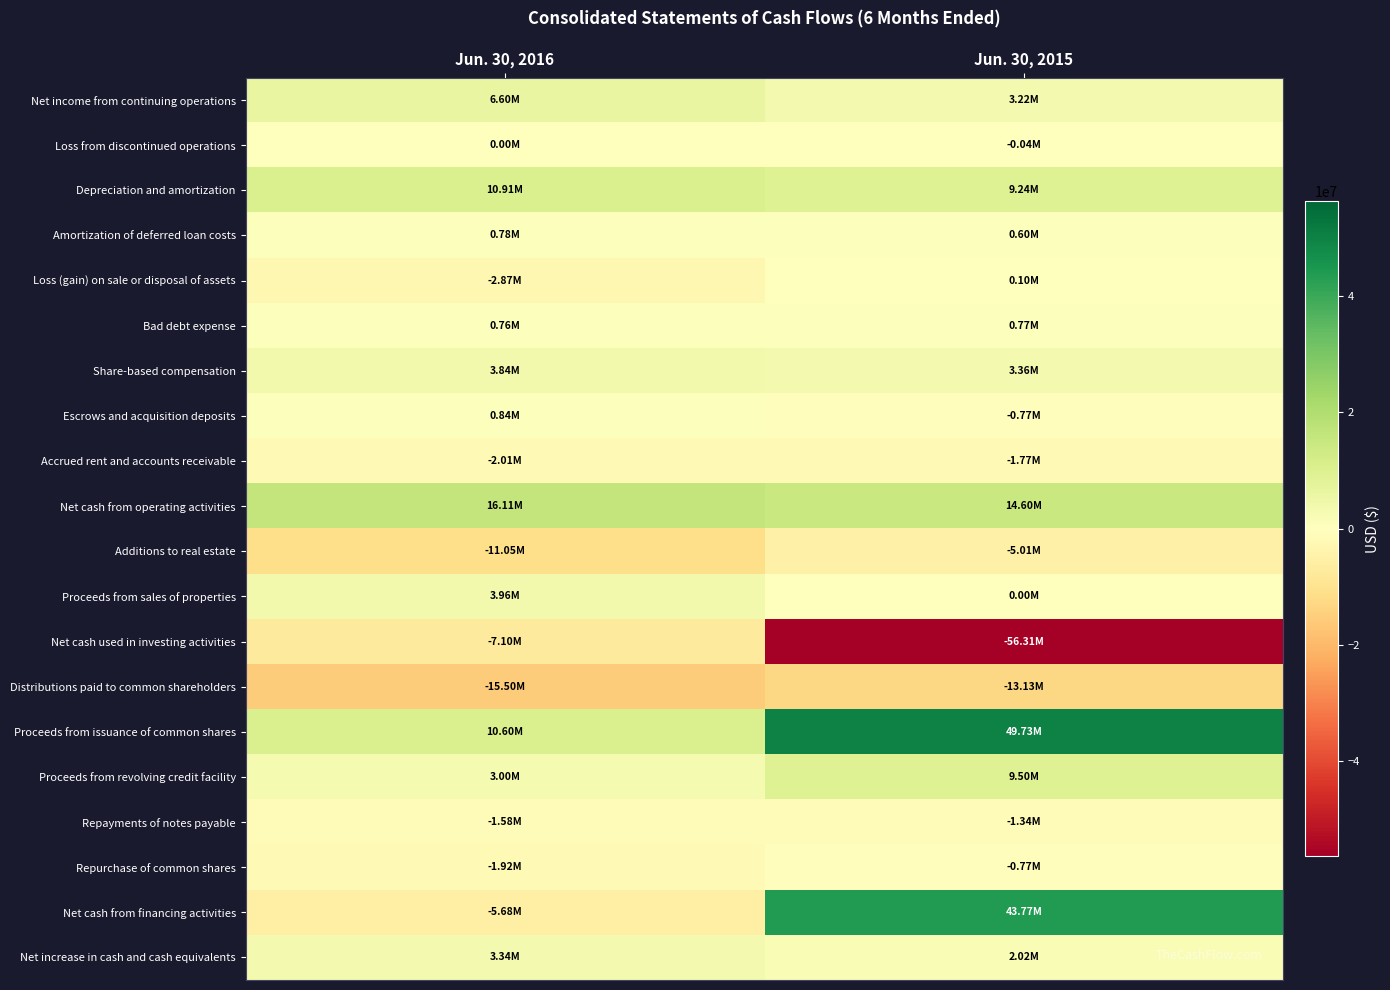

Reading left to right, extract all data points from this chart.

Net income from continuing operations: Jun. 30, 2016=6597000	Jun. 30, 2015=3222000
Loss from discontinued operations: Jun. 30, 2016=0	Jun. 30, 2015=-41000
Depreciation and amortization: Jun. 30, 2016=10913000	Jun. 30, 2015=9239000
Amortization of deferred loan costs: Jun. 30, 2016=784000	Jun. 30, 2015=601000
Loss (gain) on sale or disposal of assets: Jun. 30, 2016=-2874000	Jun. 30, 2015=100000
Bad debt expense: Jun. 30, 2016=763000	Jun. 30, 2015=771000
Share-based compensation: Jun. 30, 2016=3844000	Jun. 30, 2015=3359000
Escrows and acquisition deposits: Jun. 30, 2016=844000	Jun. 30, 2015=-772000
Accrued rent and accounts receivable: Jun. 30, 2016=-2014000	Jun. 30, 2015=-1767000
Net cash from operating activities: Jun. 30, 2016=16115000	Jun. 30, 2015=14603000
Additions to real estate: Jun. 30, 2016=-11055000	Jun. 30, 2015=-5009000
Proceeds from sales of properties: Jun. 30, 2016=3957000	Jun. 30, 2015=0
Net cash used in investing activities: Jun. 30, 2016=-7098000	Jun. 30, 2015=-56313000
Distributions paid to common shareholders: Jun. 30, 2016=-15497000	Jun. 30, 2015=-13127000
Proceeds from issuance of common shares: Jun. 30, 2016=10600000	Jun. 30, 2015=49725000
Proceeds from revolving credit facility: Jun. 30, 2016=3000000	Jun. 30, 2015=9500000
Repayments of notes payable: Jun. 30, 2016=-1585000	Jun. 30, 2015=-1336000
Repurchase of common shares: Jun. 30, 2016=-1922000	Jun. 30, 2015=-772000
Net cash from financing activities: Jun. 30, 2016=-5677000	Jun. 30, 2015=43766000
Net increase in cash and cash equivalents: Jun. 30, 2016=3340000	Jun. 30, 2015=2015000